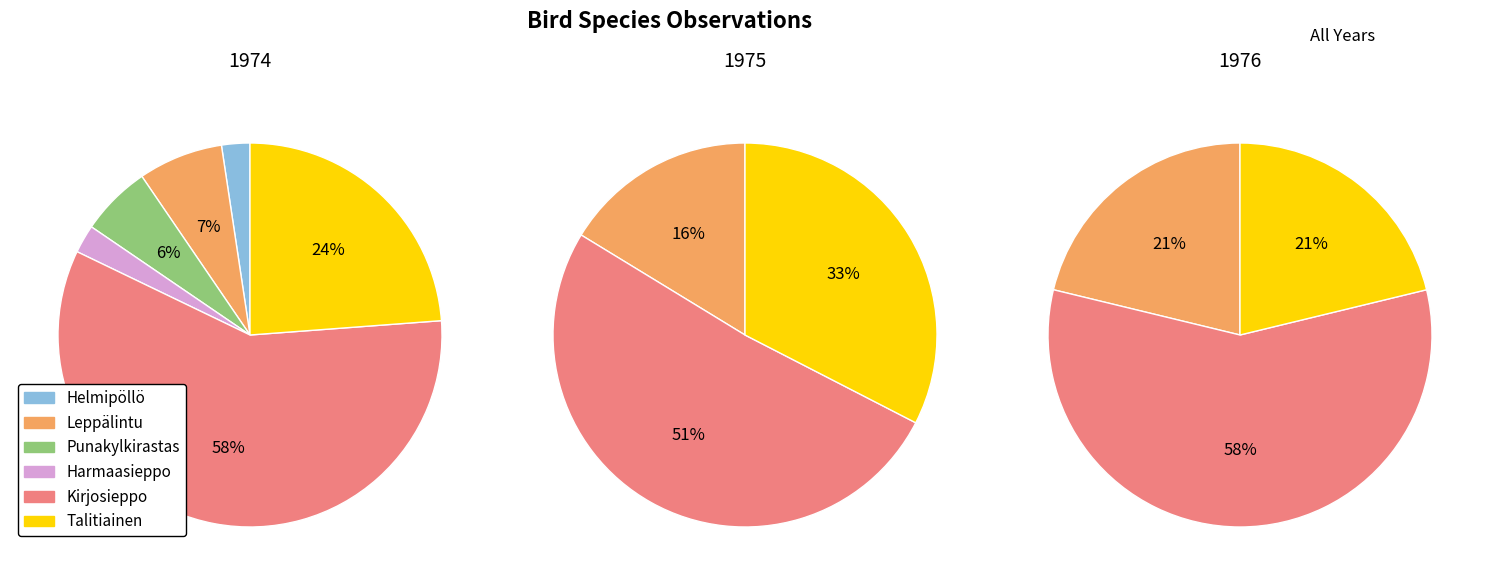

What is the largest slice in the pie chart?

Kirjosieppo